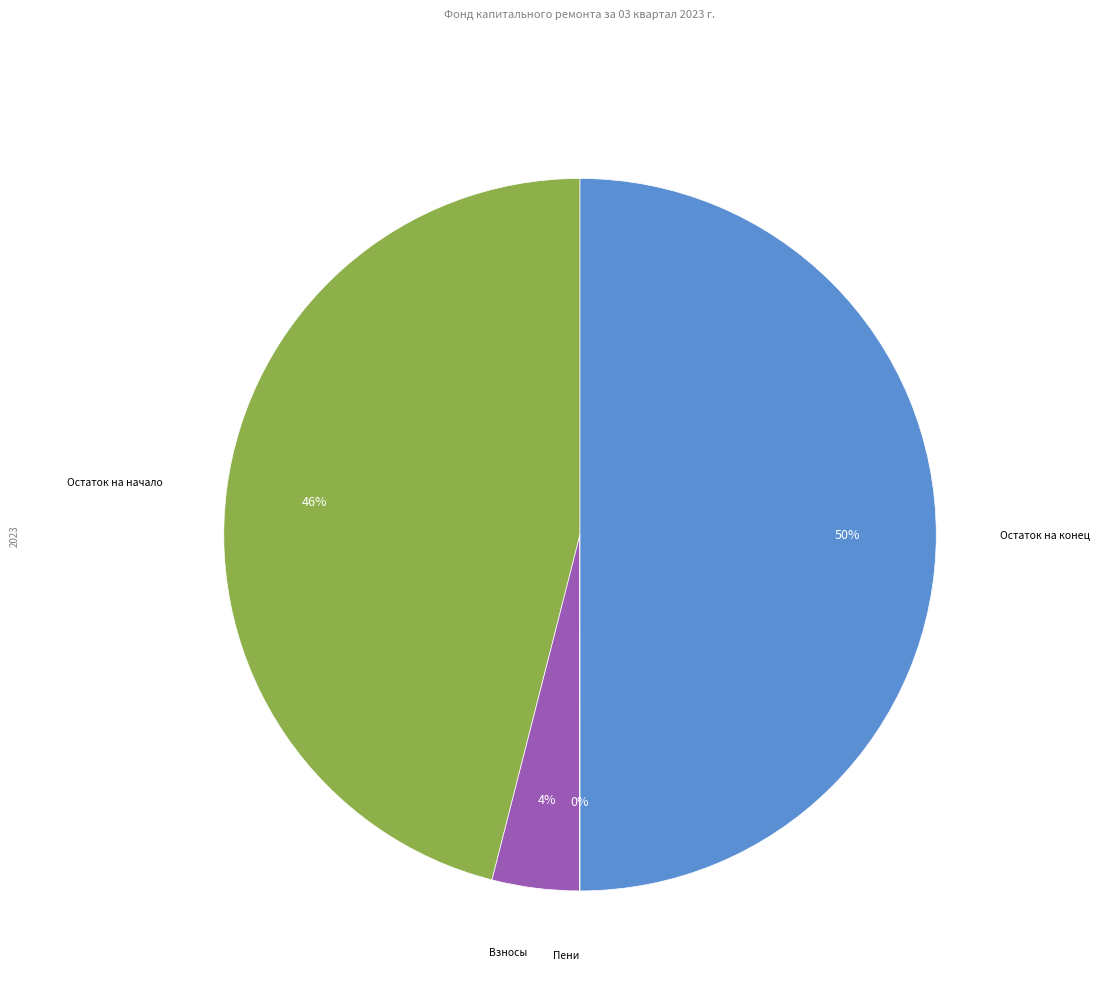

To the nearest percent, what is the difference between the largest and smallest slice percentages?

50%